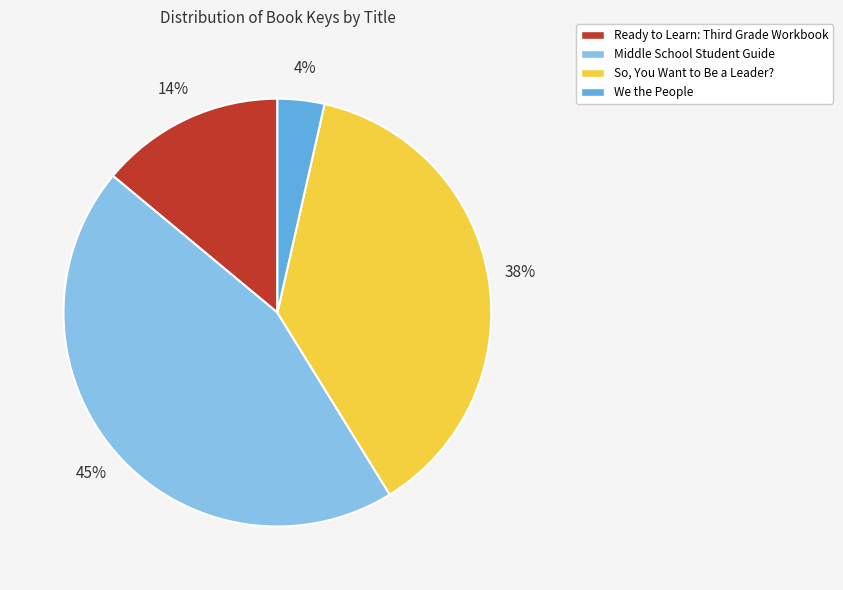

Rank the categories by value from lowest to highest.

We the People, Ready to Learn: Third Grade Workbook, So, You Want to Be a Leader?, Middle School Student Guide